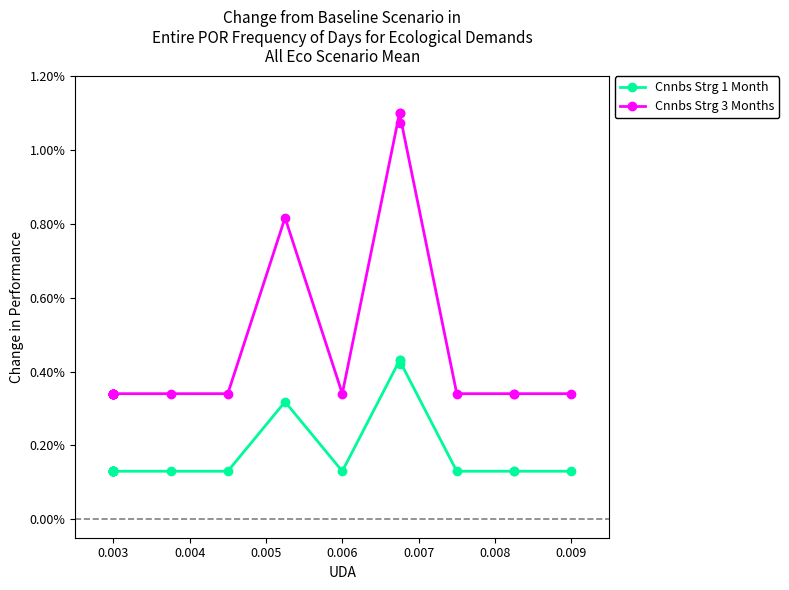

List the series in order of their overall mean, lowest first.

Cnnbs Strg 1 Month, Cnnbs Strg 3 Months